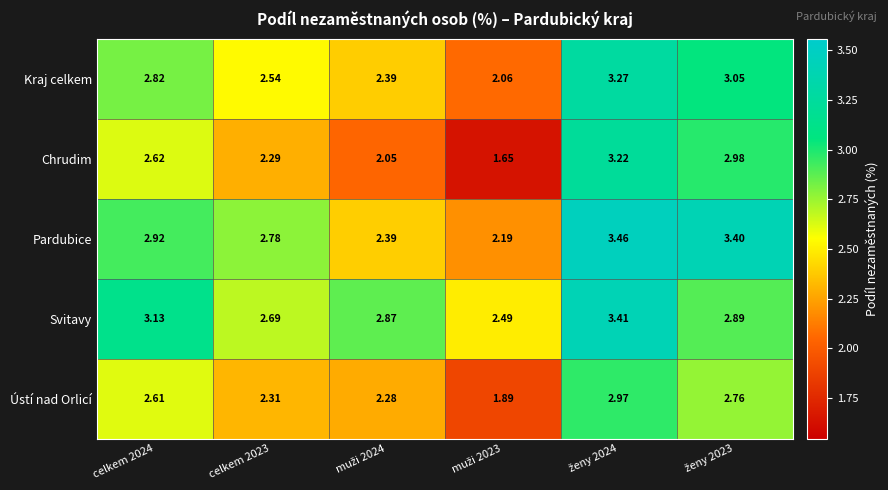

Which series has the widest spread of values?

Chrudim